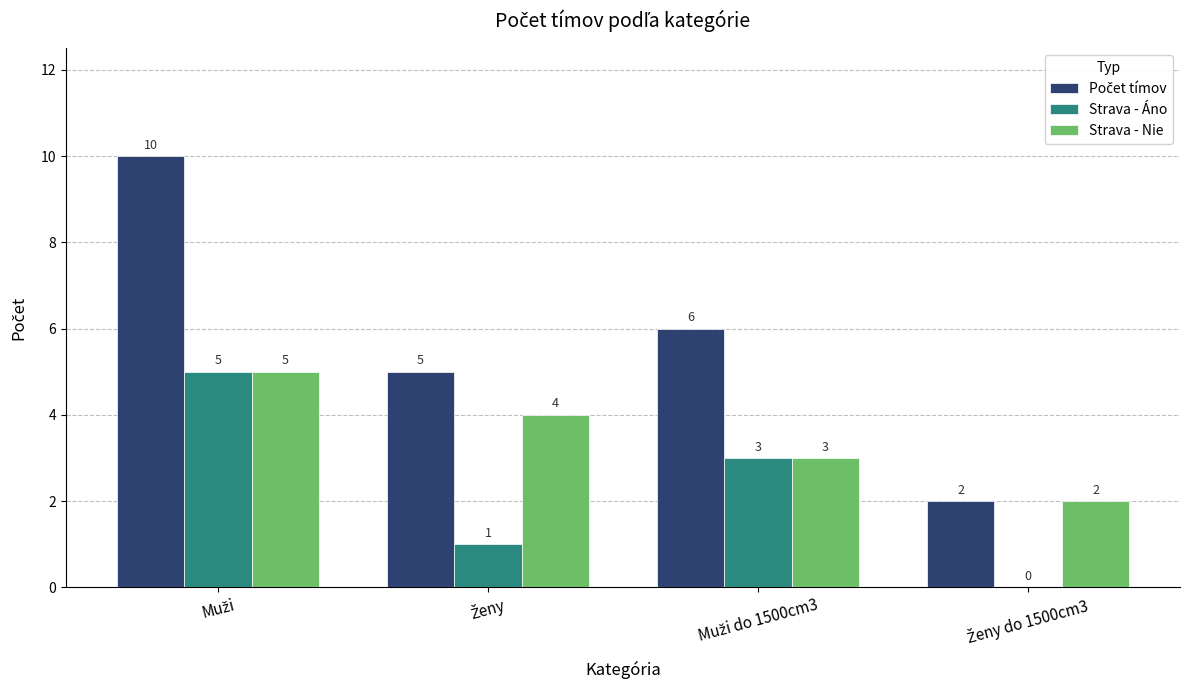

How many Strava - Nie values are between 3 and 5?

3